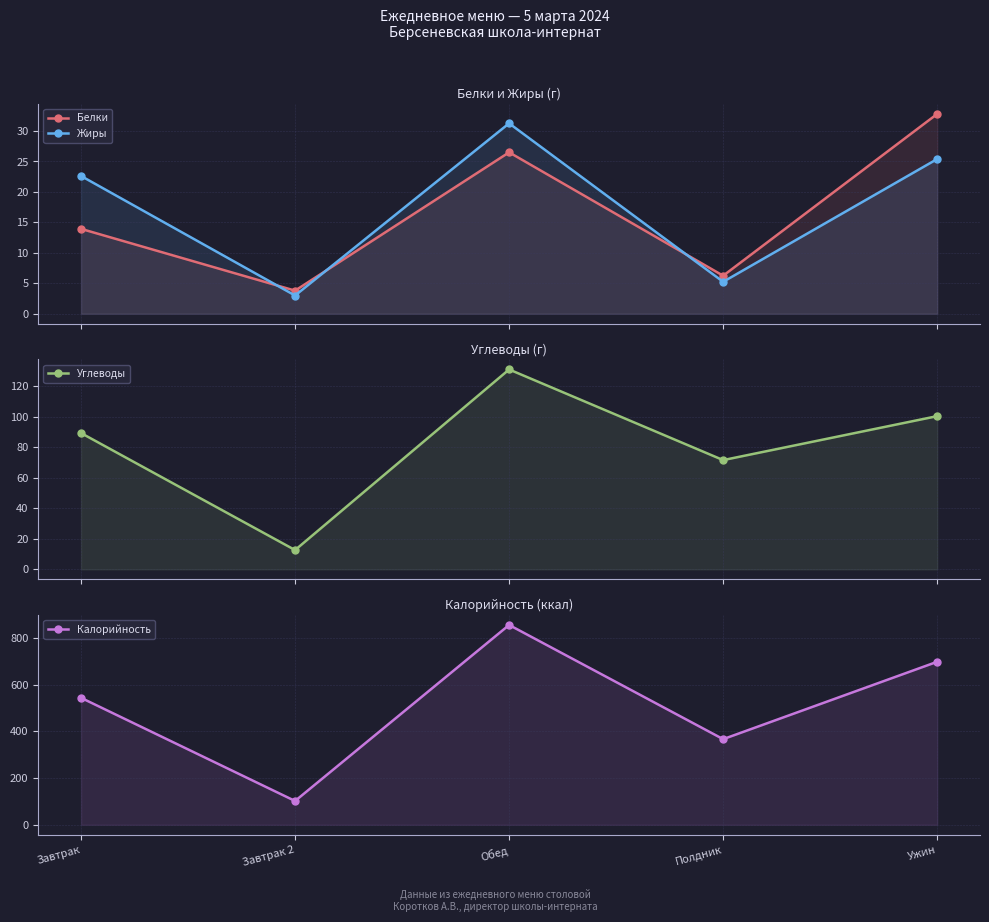

True or false: Жиры and Калорийность cross at least once.

False